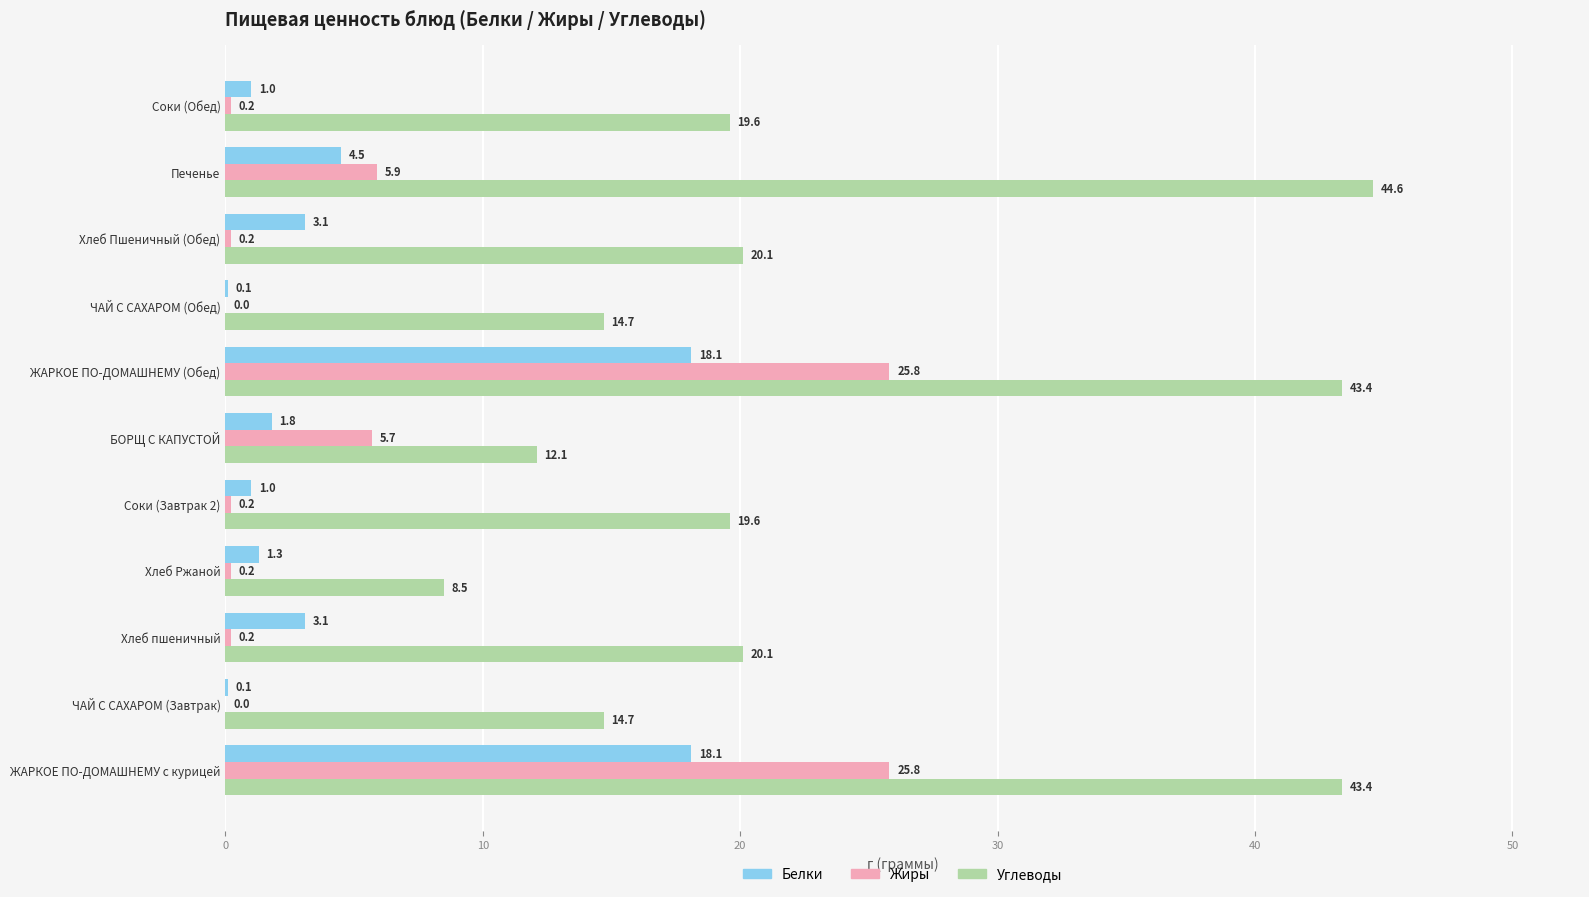

What is the sum of all Жиры values?

64.2